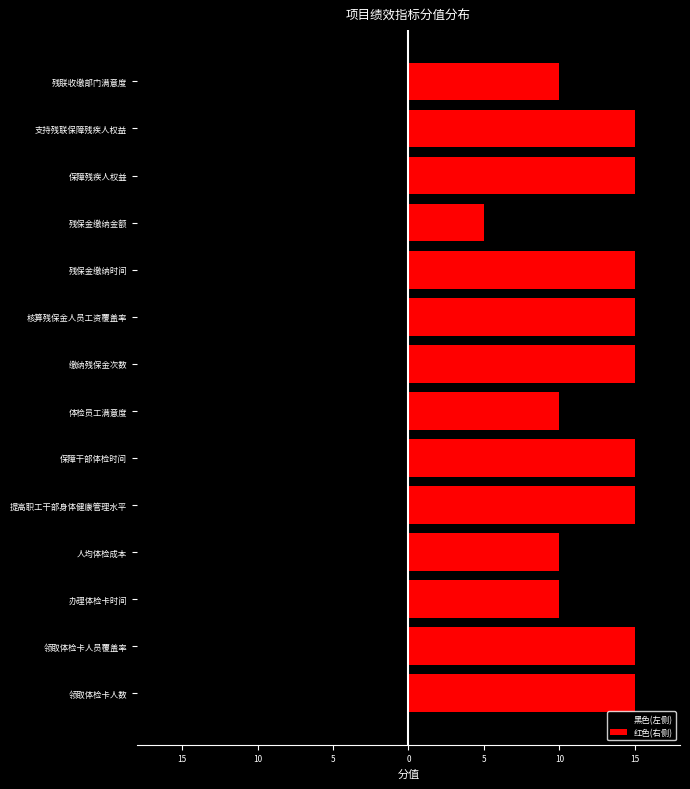

What is the difference between the maximum and second lowest values in the 黑色(左侧) series?

10